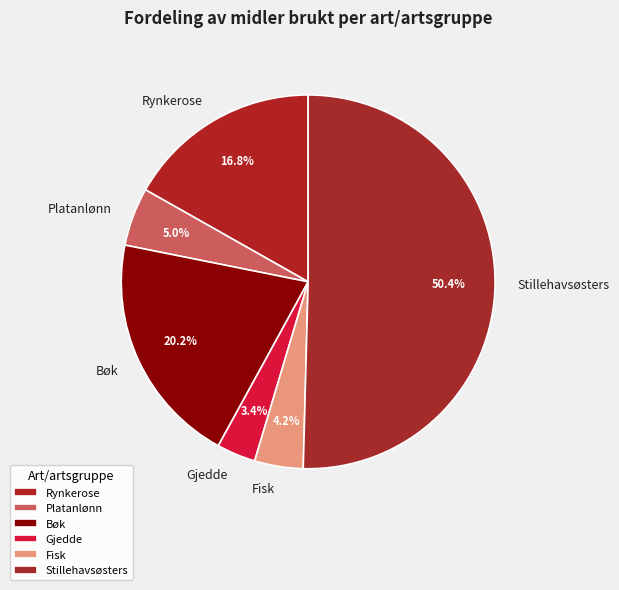

The Stillehavsøsters slice represents 45% of the pie. True or false?

False